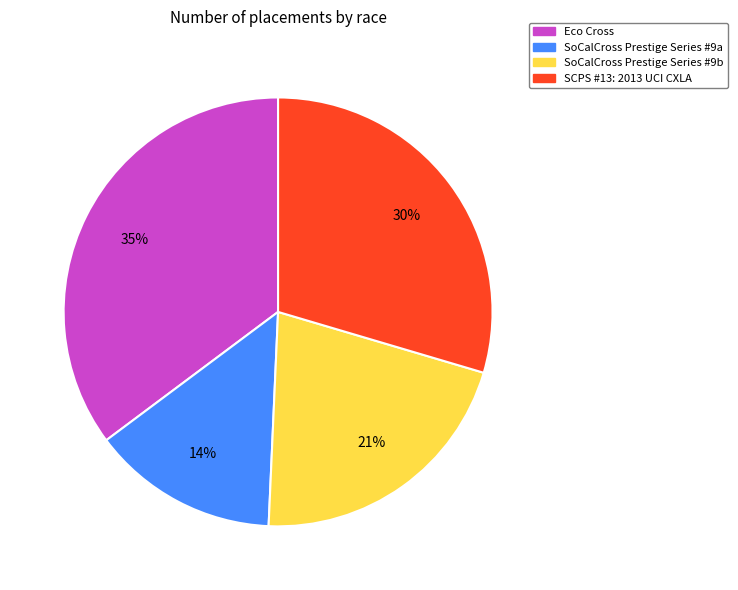

Is it true that Eco Cross is 35% of the pie?

True